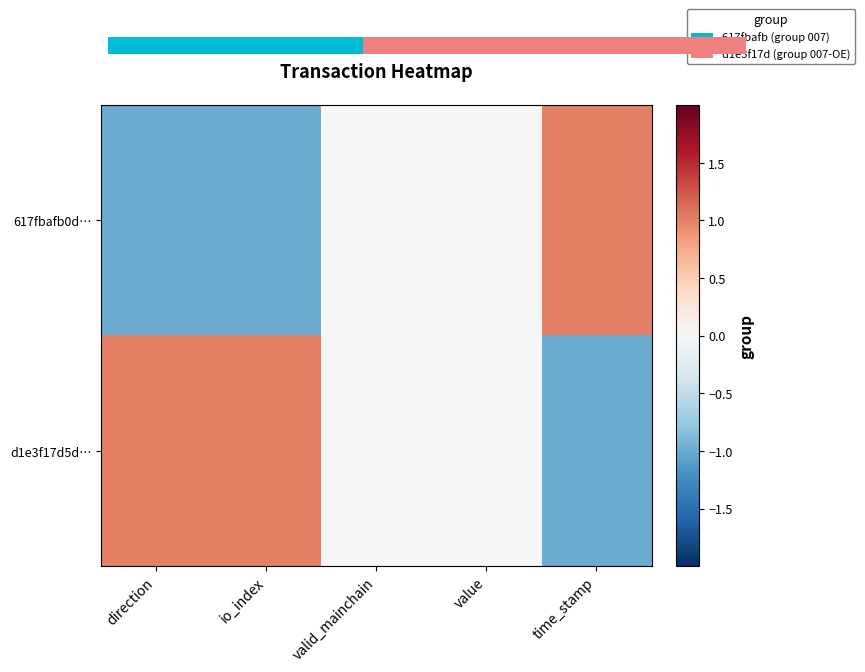

How many data points does each series have?

5